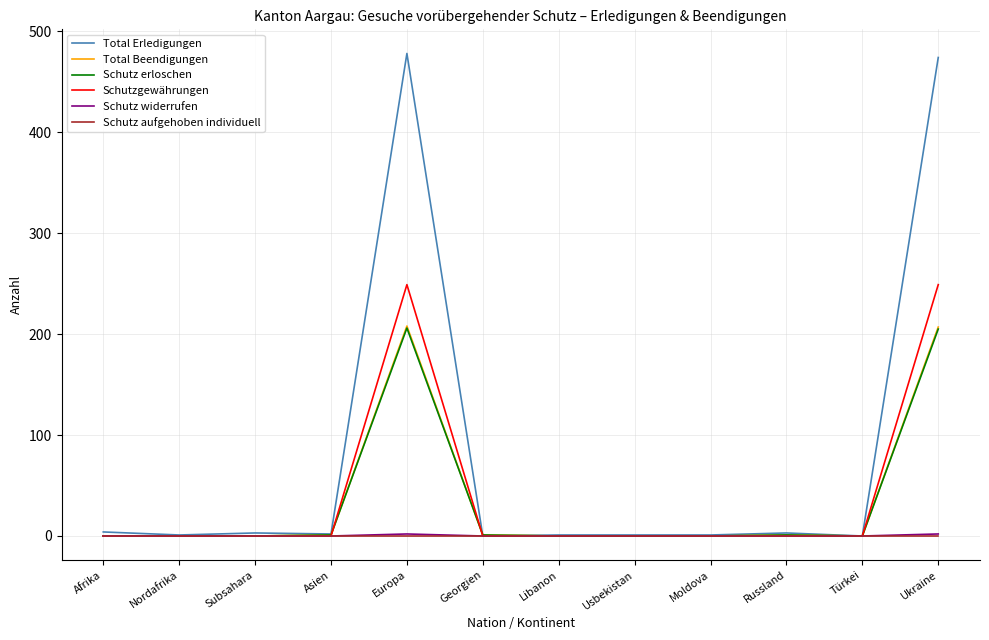

Which series has the widest spread of values?

Total Erledigungen